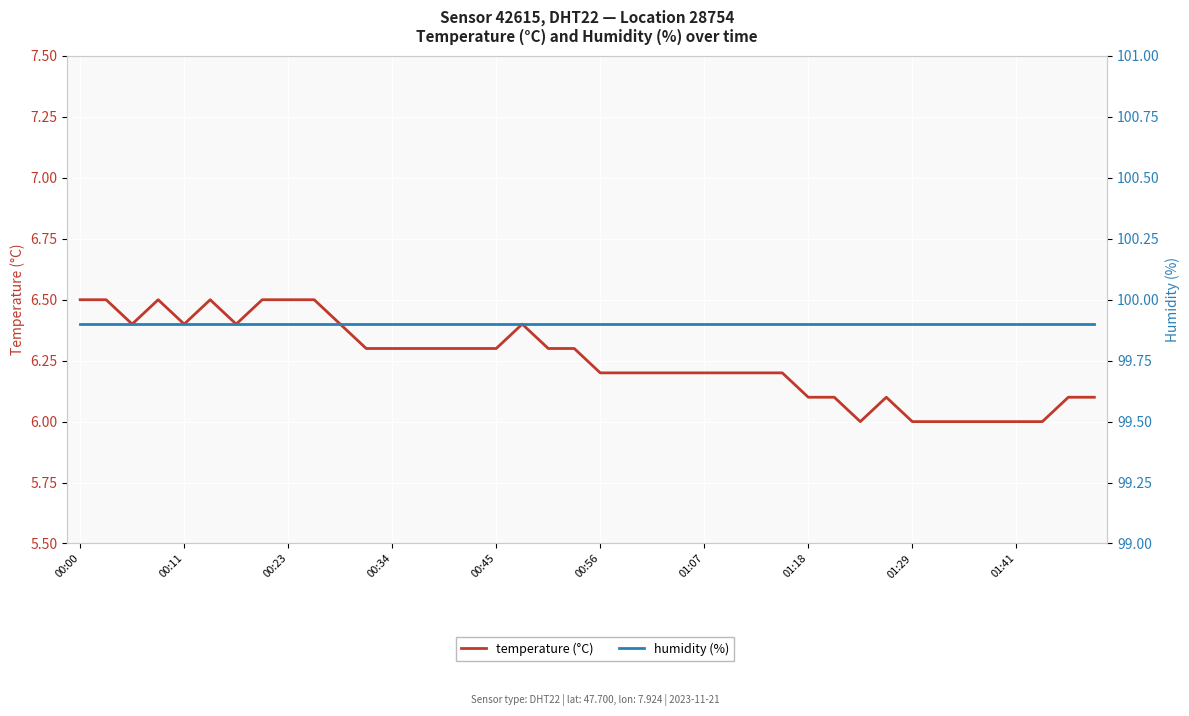

Which has a higher value, 24 or 23?

24